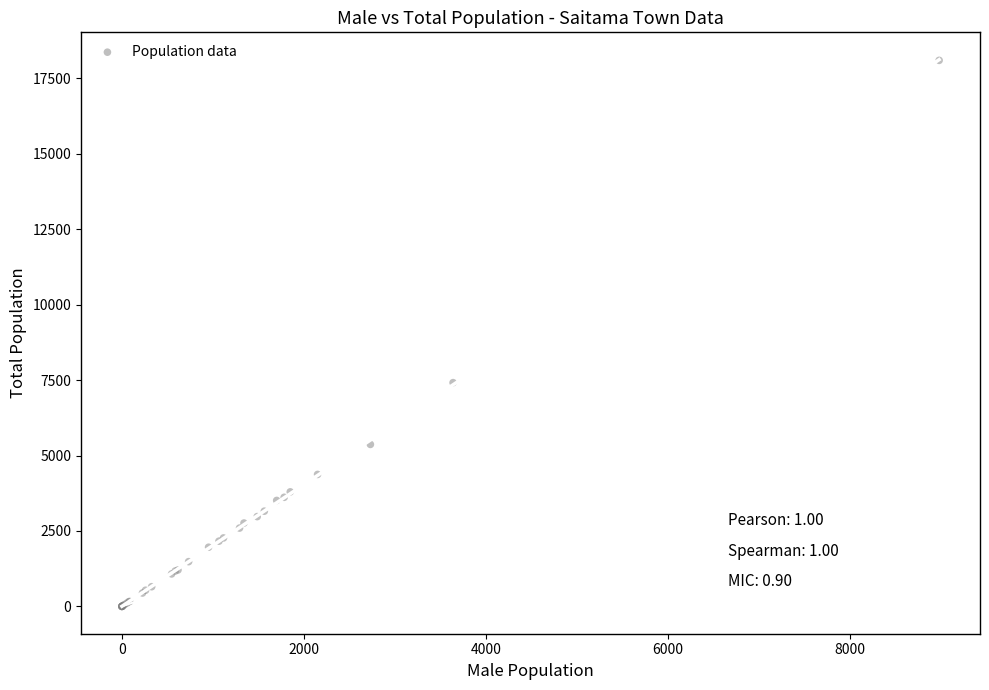

What Y value in the scatter plot is closest to 9050?

7417